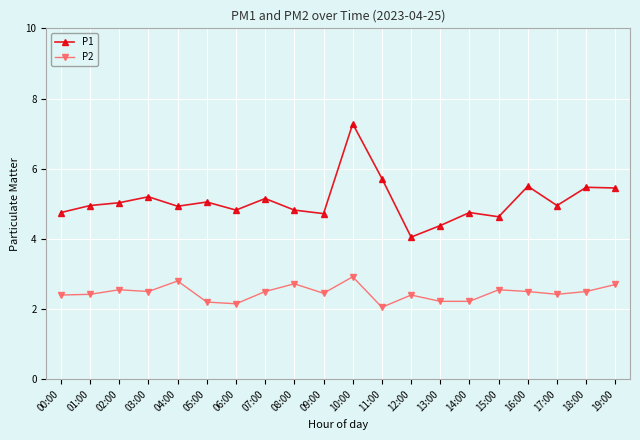

What is the label of the 18th point from the right?

02:00